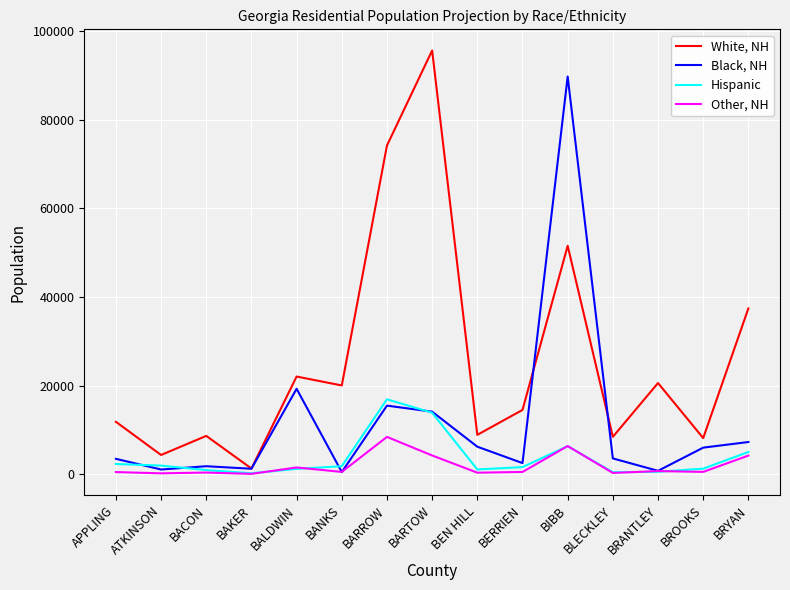

What is the difference between the Other, NH values at BANKS and BARTOW?

3710